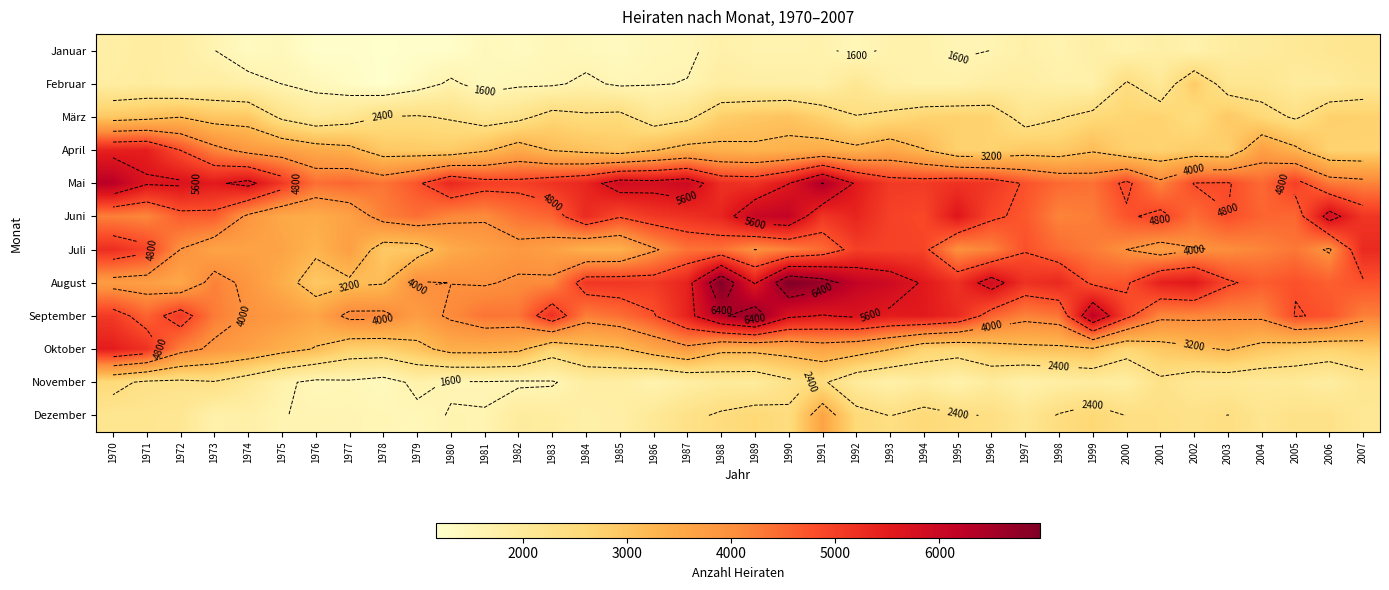

Which series has the widest spread of values?

August